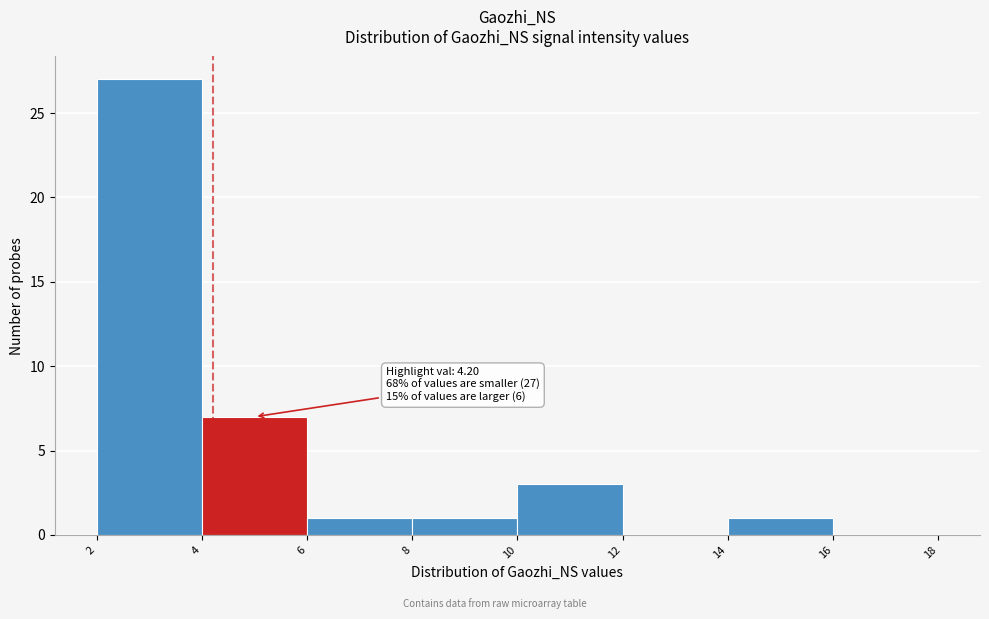

Which range on the x-axis has the tallest bar?

2 to 4